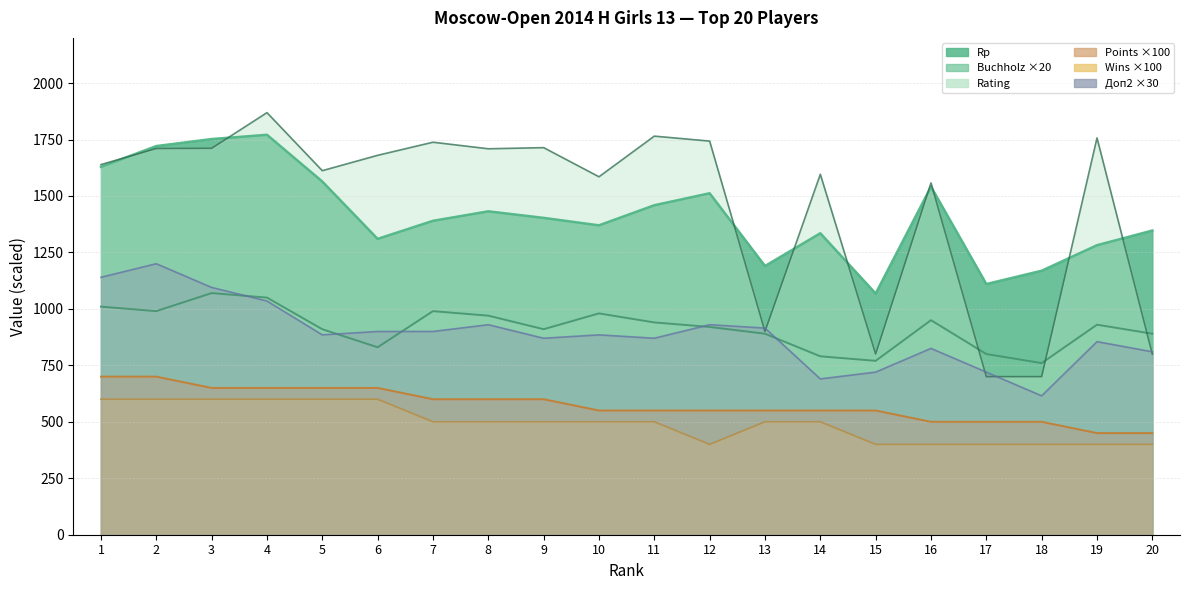

What is the difference between the Buchholz values at 12 and 15?

150